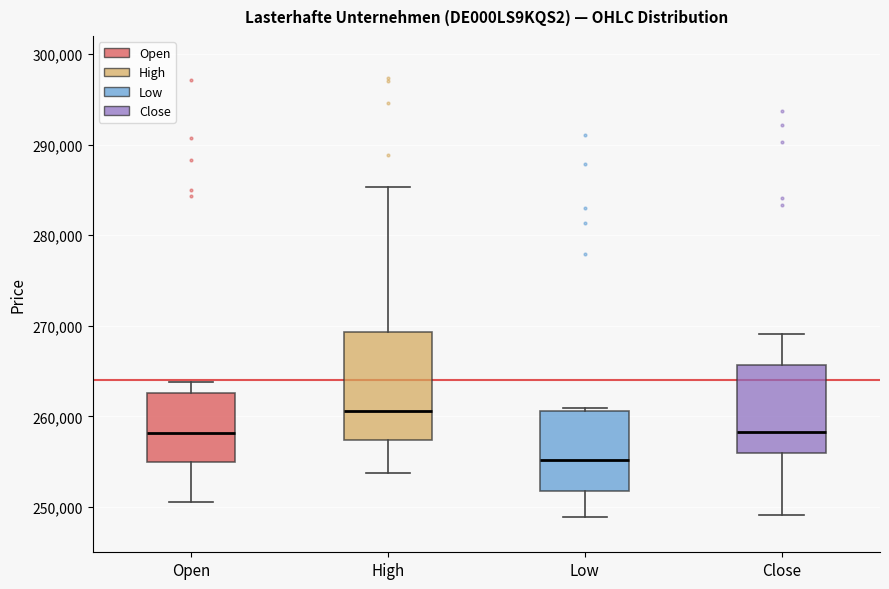

Comparing the boxes themselves (not the whiskers), which one is the tallest?

High